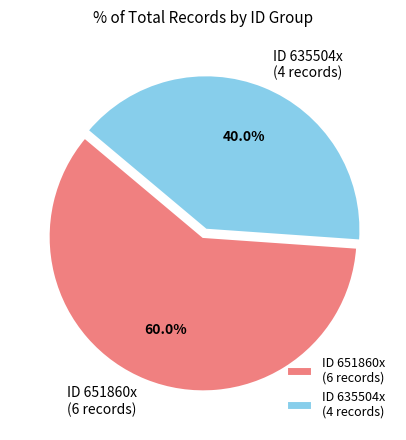

Rank the categories by value from highest to lowest.

ID 651860x (6 records), ID 635504x (4 records)